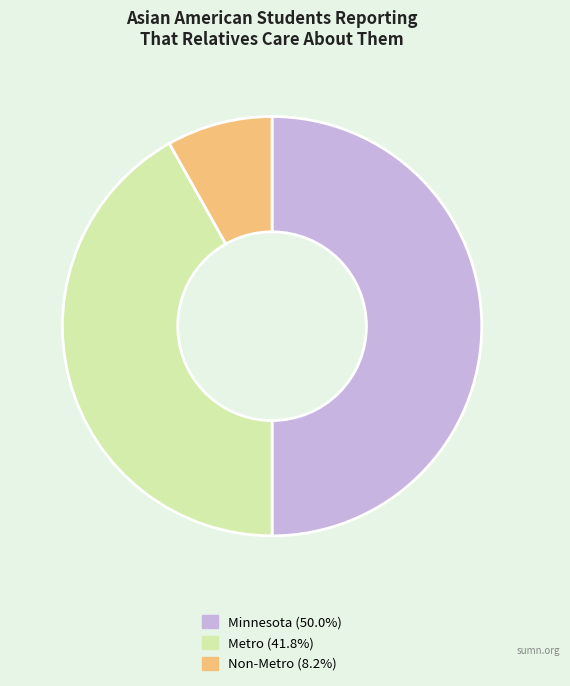

Rank the categories by value from highest to lowest.

Minnesota, Metro, Non-Metro